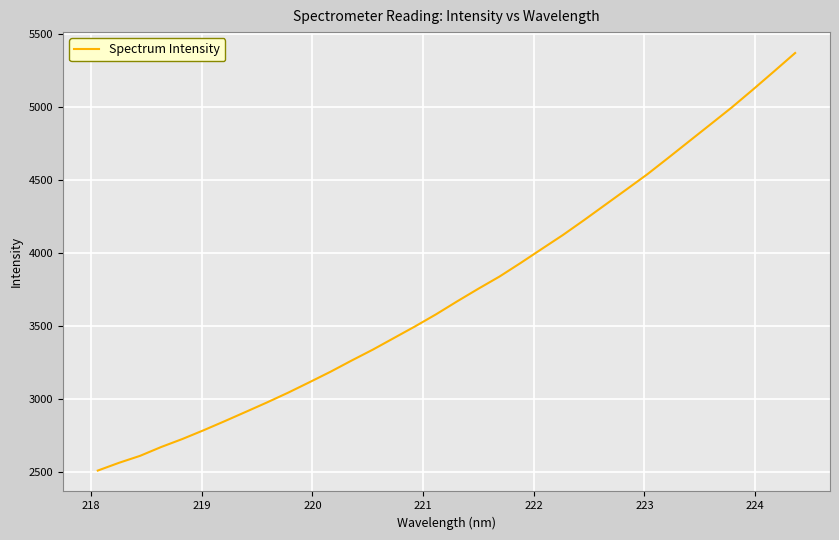

What is the greatest value displayed?

5370.7